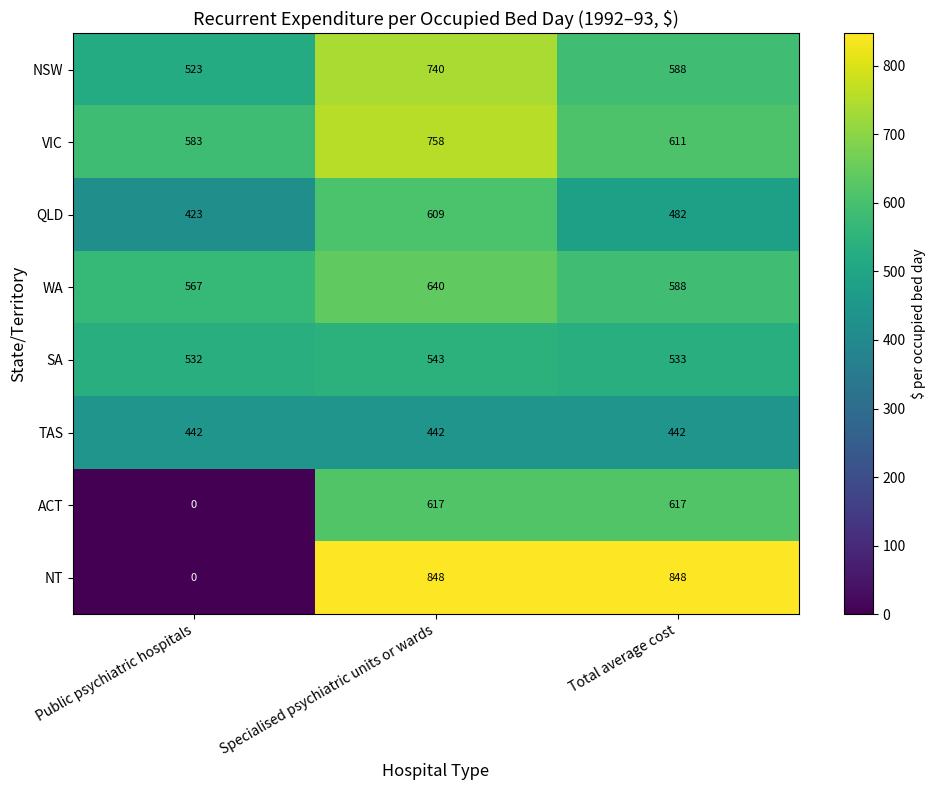

At which category is the sum across all series the highest?

Specialised psychiatric units or wards